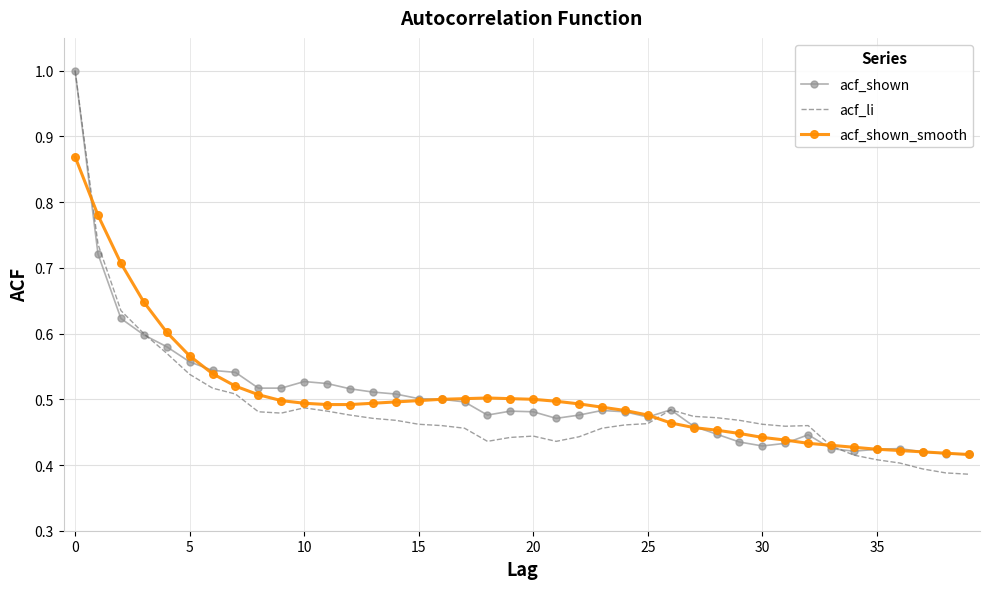

Which series has the largest range (max minus min)?

acf_li